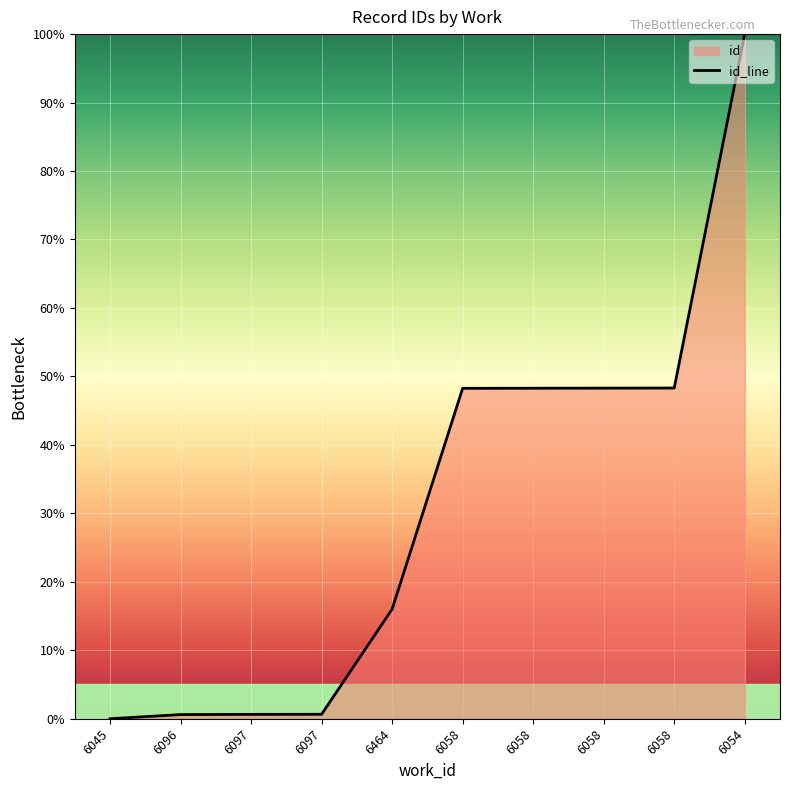

Rank the categories by value from highest to lowest.

6054, 6058, 6058, 6058, 6058, 6464, 6097, 6097, 6096, 6045